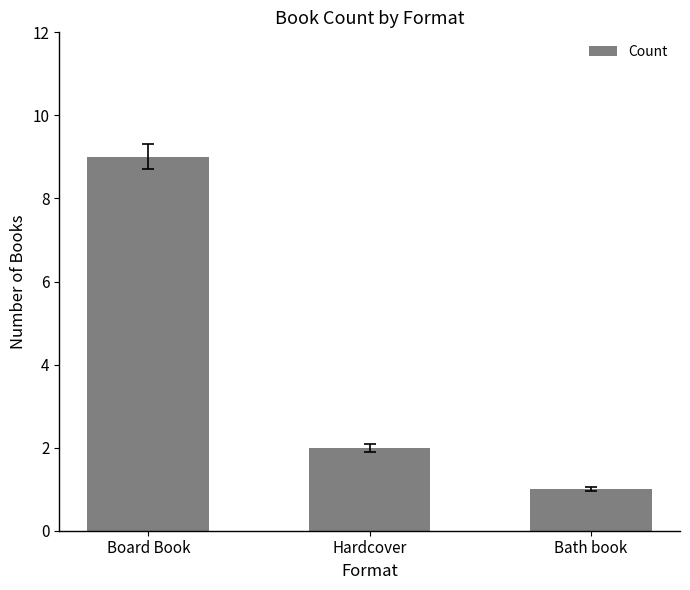

How many values are between 1 and 9?

3